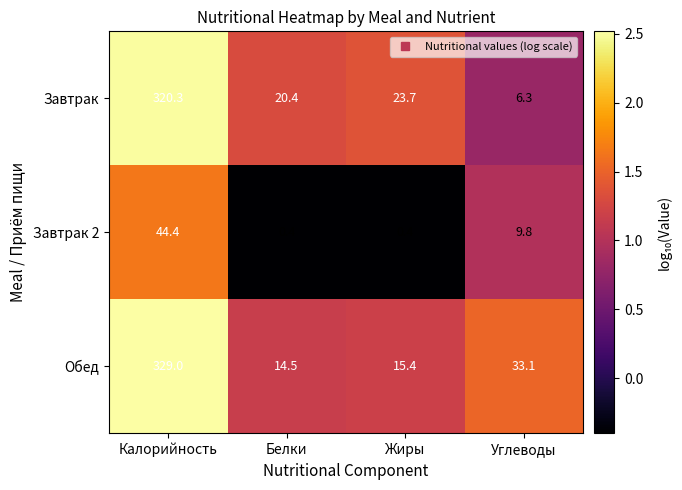

The value of Завтрак 2 at Белки is 0.4. True or false?

True